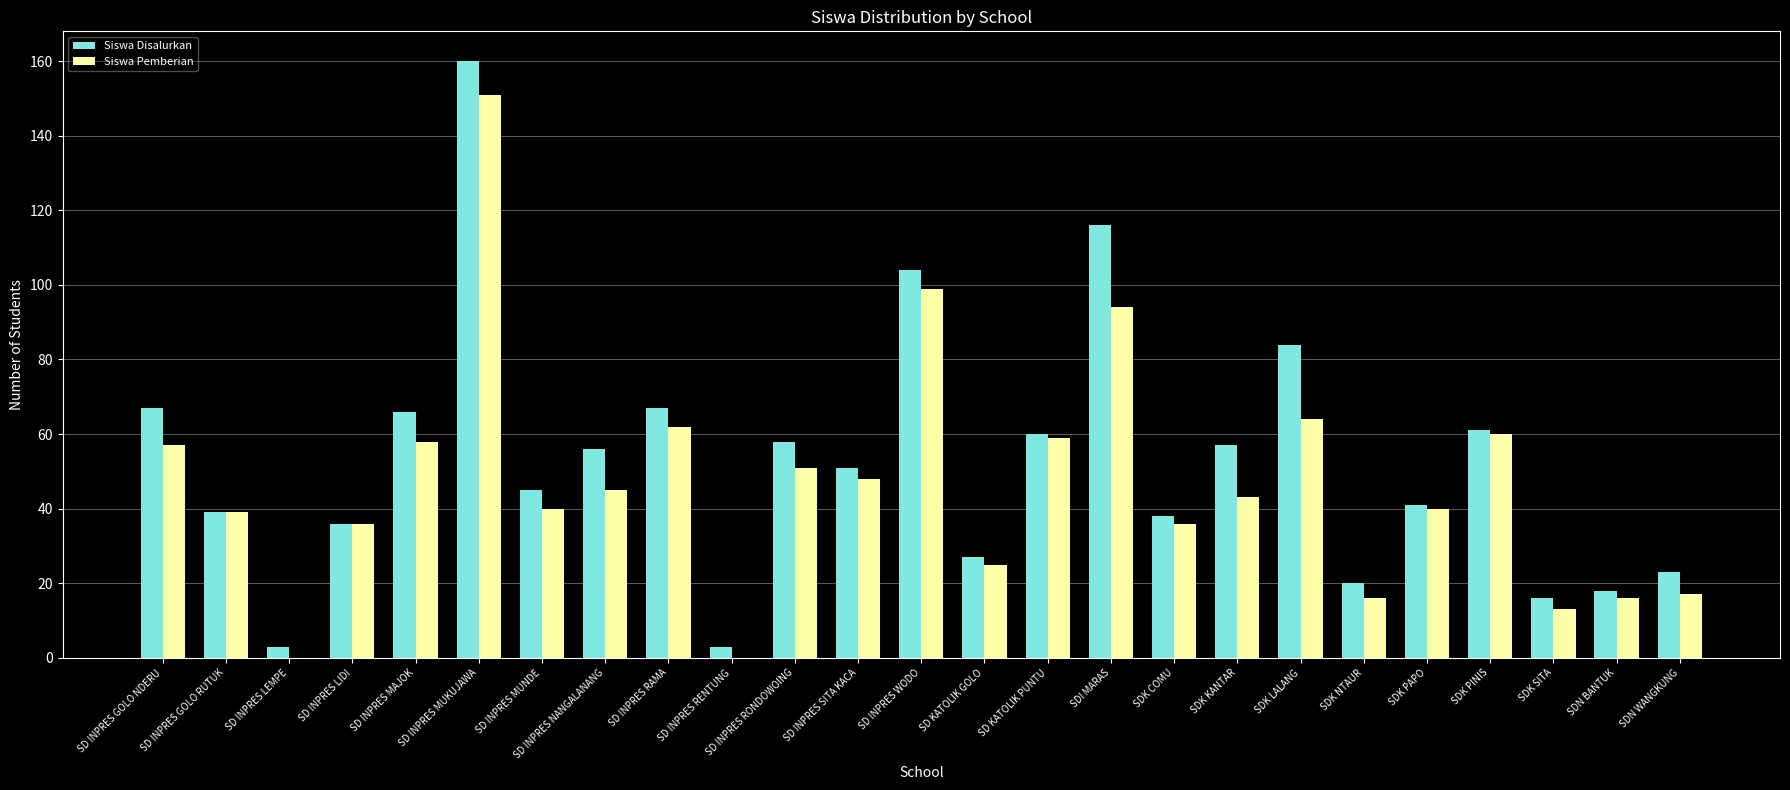

At which label does Siswa Pemberian first exceed 43?

SD INPRES GOLO NDERU